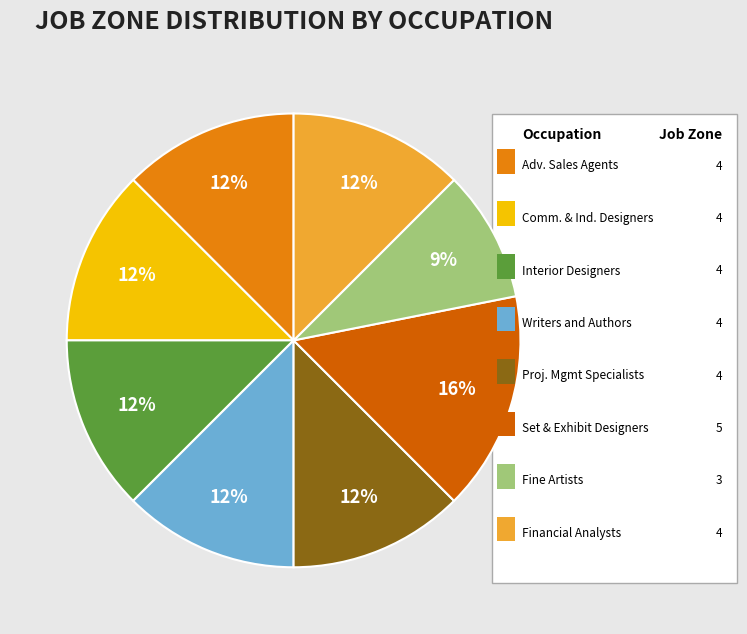

Is there any slice that represents more than half of the pie?

No